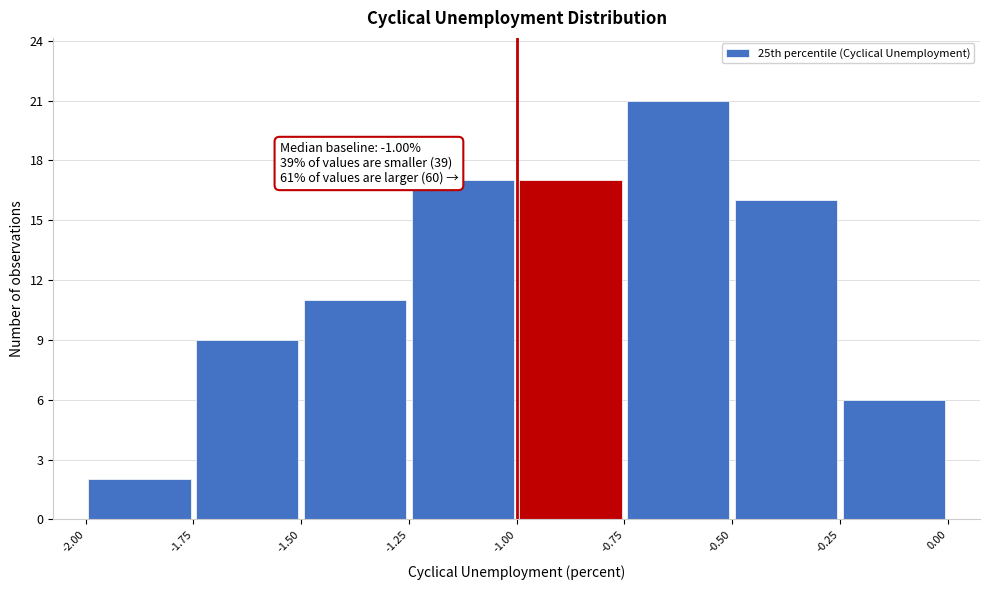

Which range on the x-axis has the tallest bar?

-0.75 to -0.50